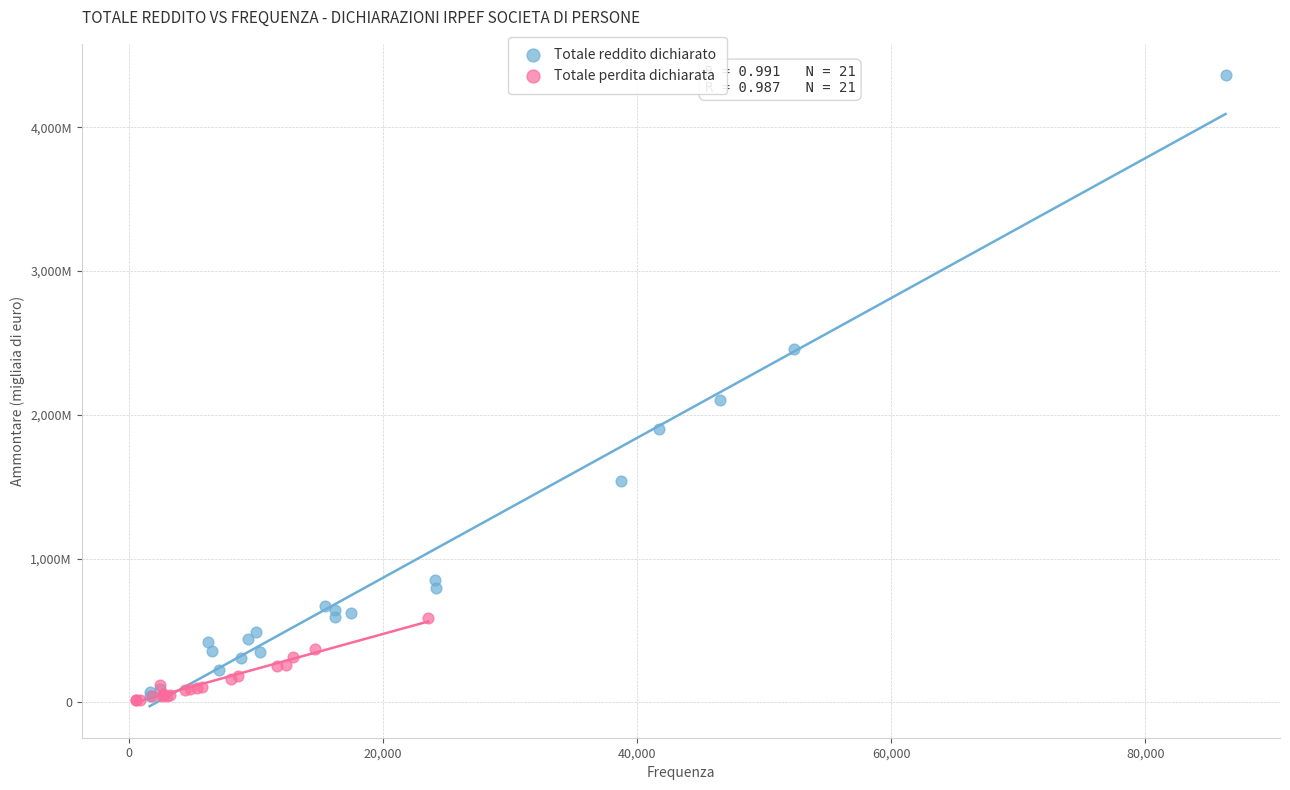

What are all the series names shown in the legend?

Totale reddito dichiarato, Totale perdita dichiarata